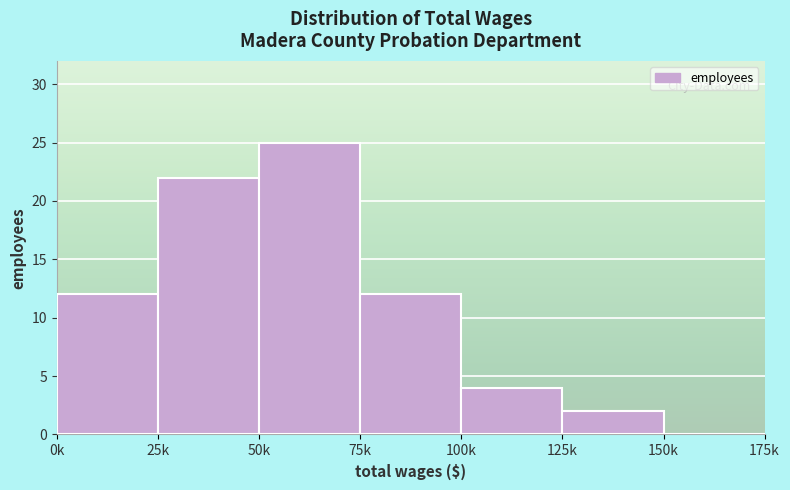

Reading left to right, list all the values displayed in this chart.

0k=12	25k=22	50k=25	75k=12	100k=4	125k=2	150k=0